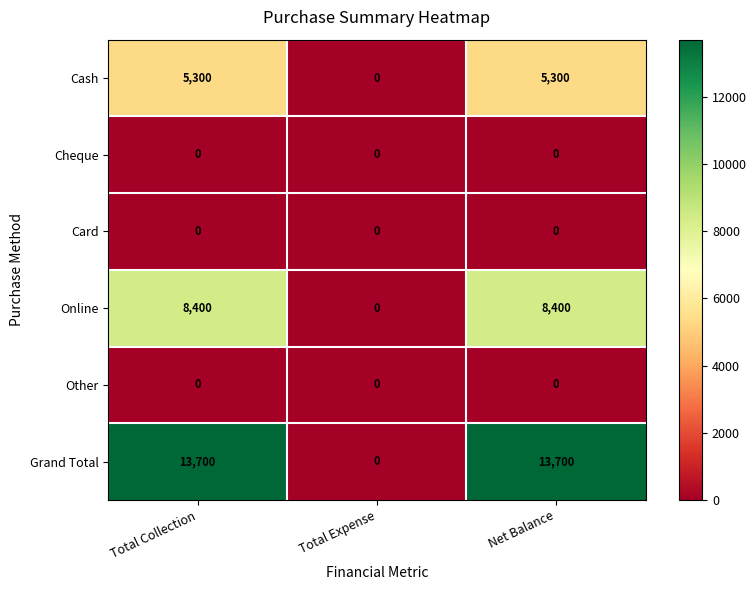

True or false: Online has a value of 12335 at Total Collection.

False